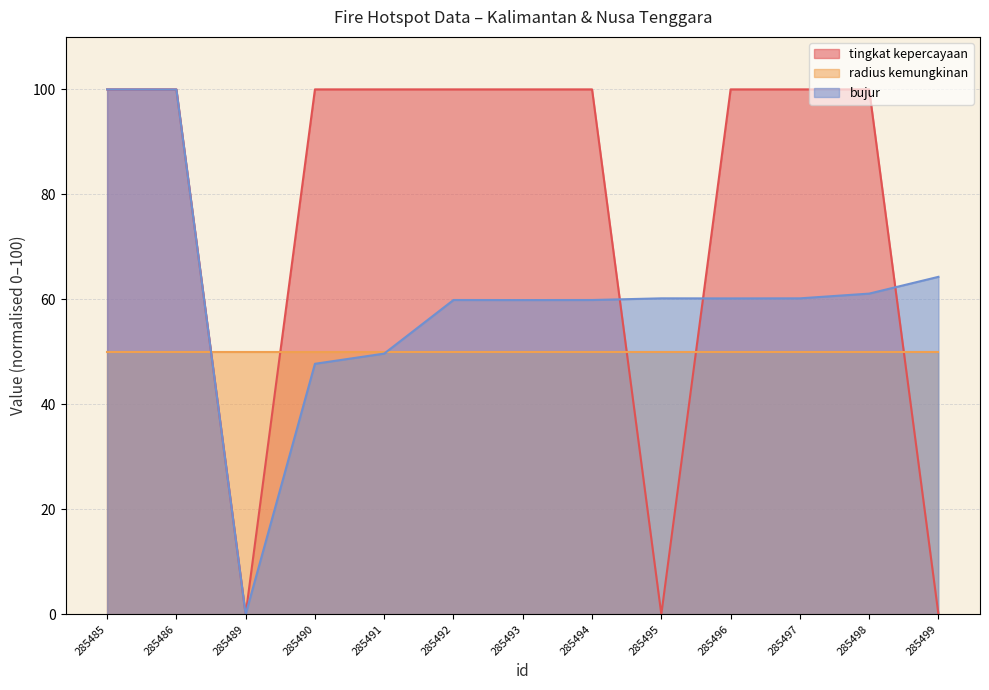

What is the highest value of the bujur series?

100.0